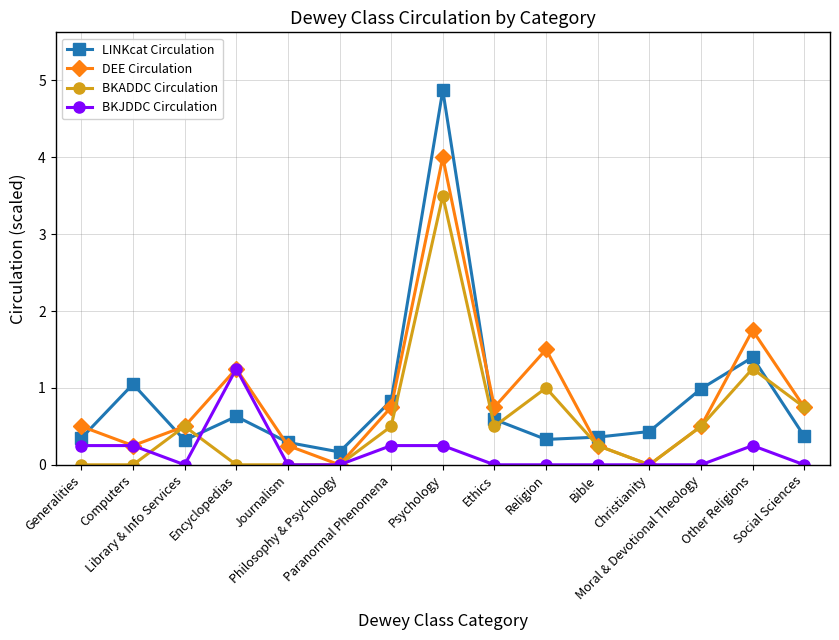

List the series in order of their peak value, lowest first.

BKJDDC Circulation, BKADDC Circulation, DEE Circulation, LINKcat Circulation